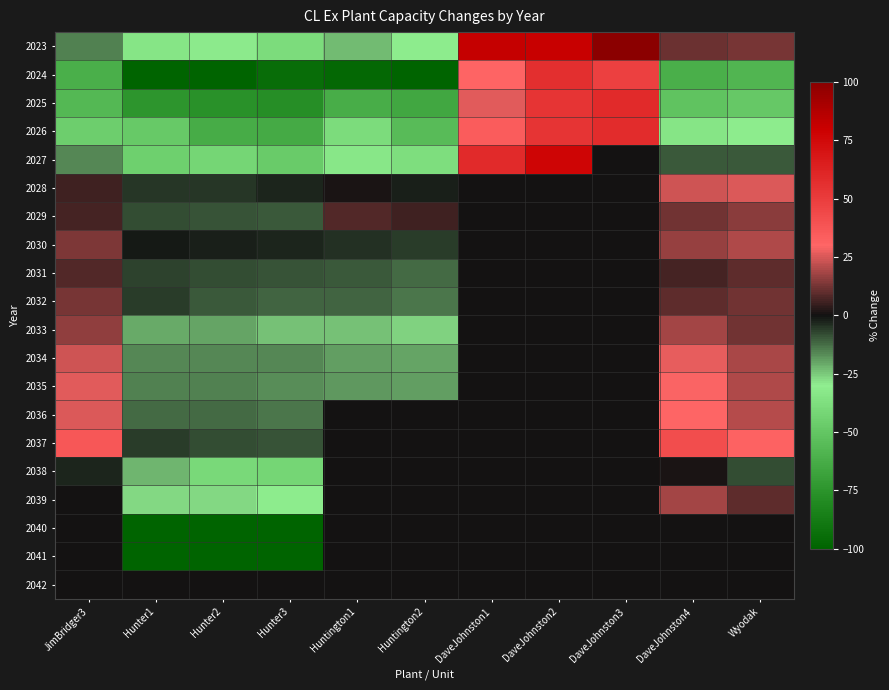

Rank the series by their maximum value, from lowest to highest.

2040, 2041, 2042, 2038, 2031, 2032, 2029, 2033, 2039, 2030, 2028, 2034, 2035, 2036, 2037, 2024, 2026, 2025, 2027, 2023